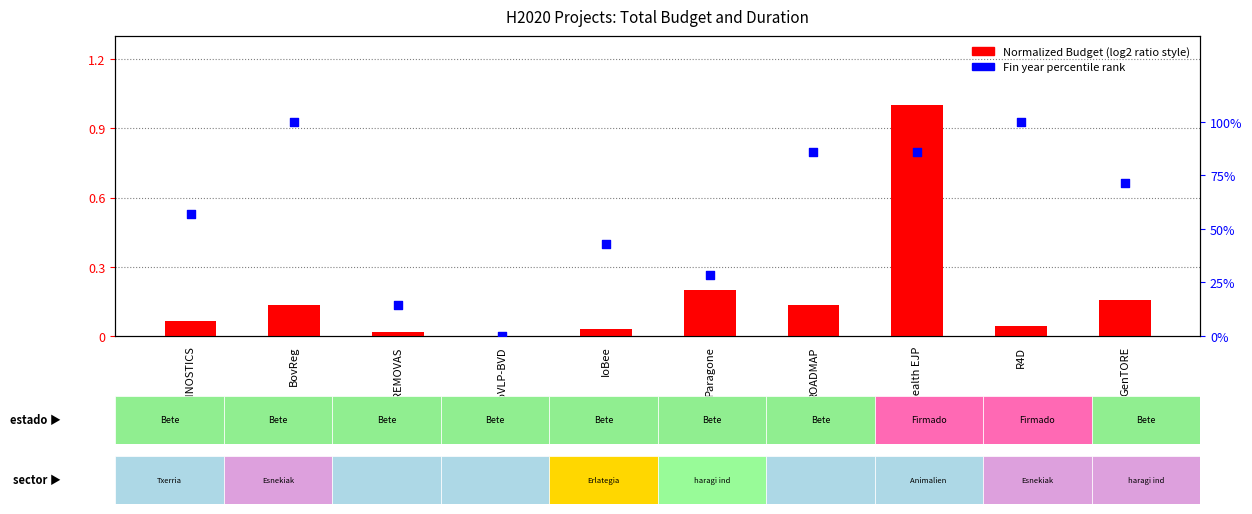

What are all the series names shown in the legend?

Normalized Budget, Fin year percentile rank